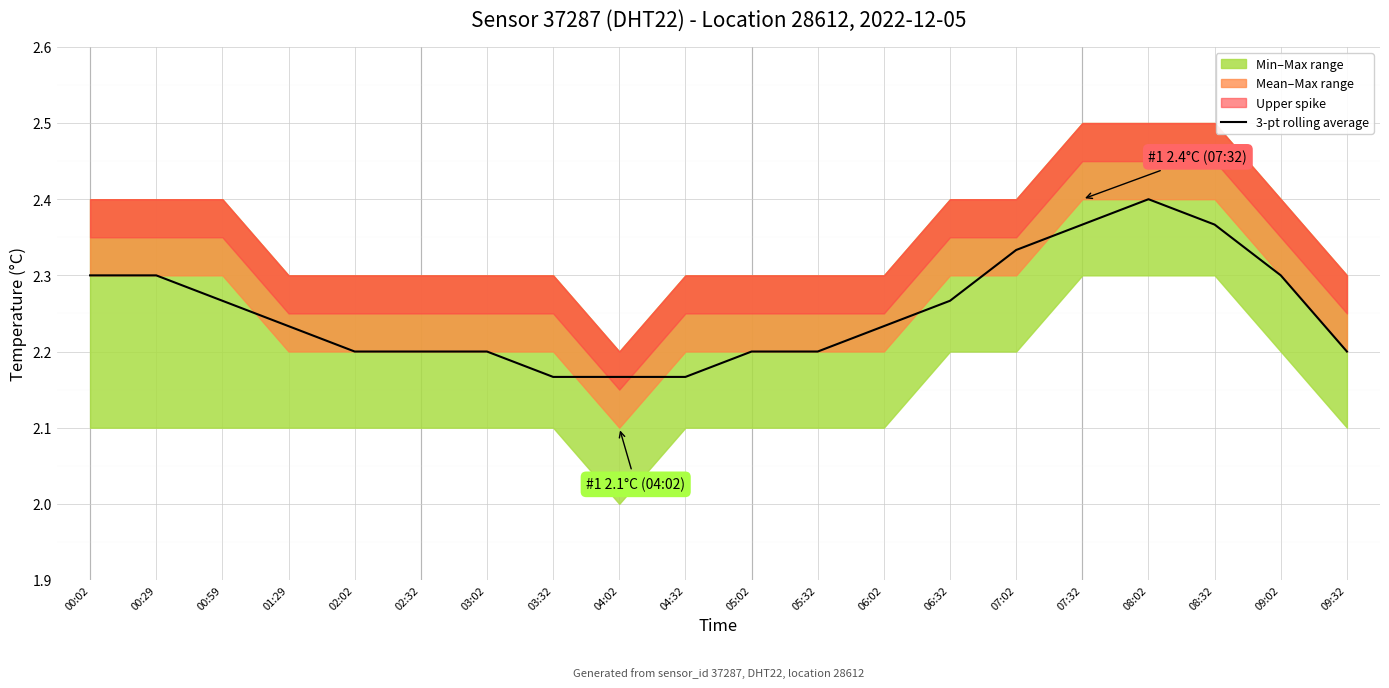

Rank the categories by value from highest to lowest.

08:02, 07:32, 08:32, 07:02, 00:02, 00:29, 09:02, 00:59, 06:32, 01:29, 06:02, 02:02, 02:32, 03:02, 05:02, 05:32, 09:32, 03:32, 04:02, 04:32